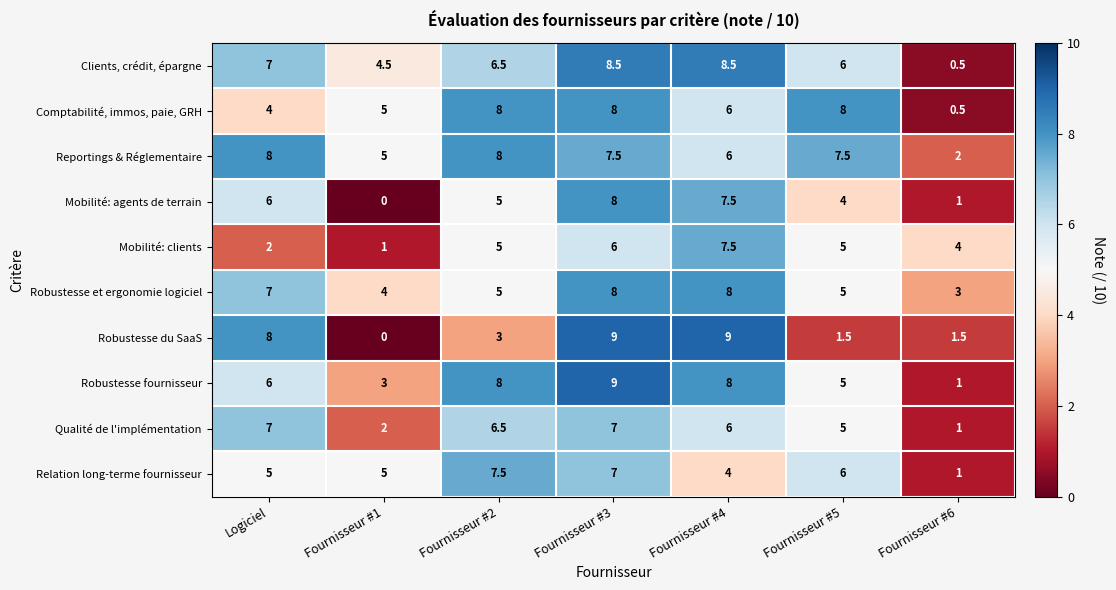

Where does the Robustesse et ergonomie logiciel series first go above 5?

Logiciel